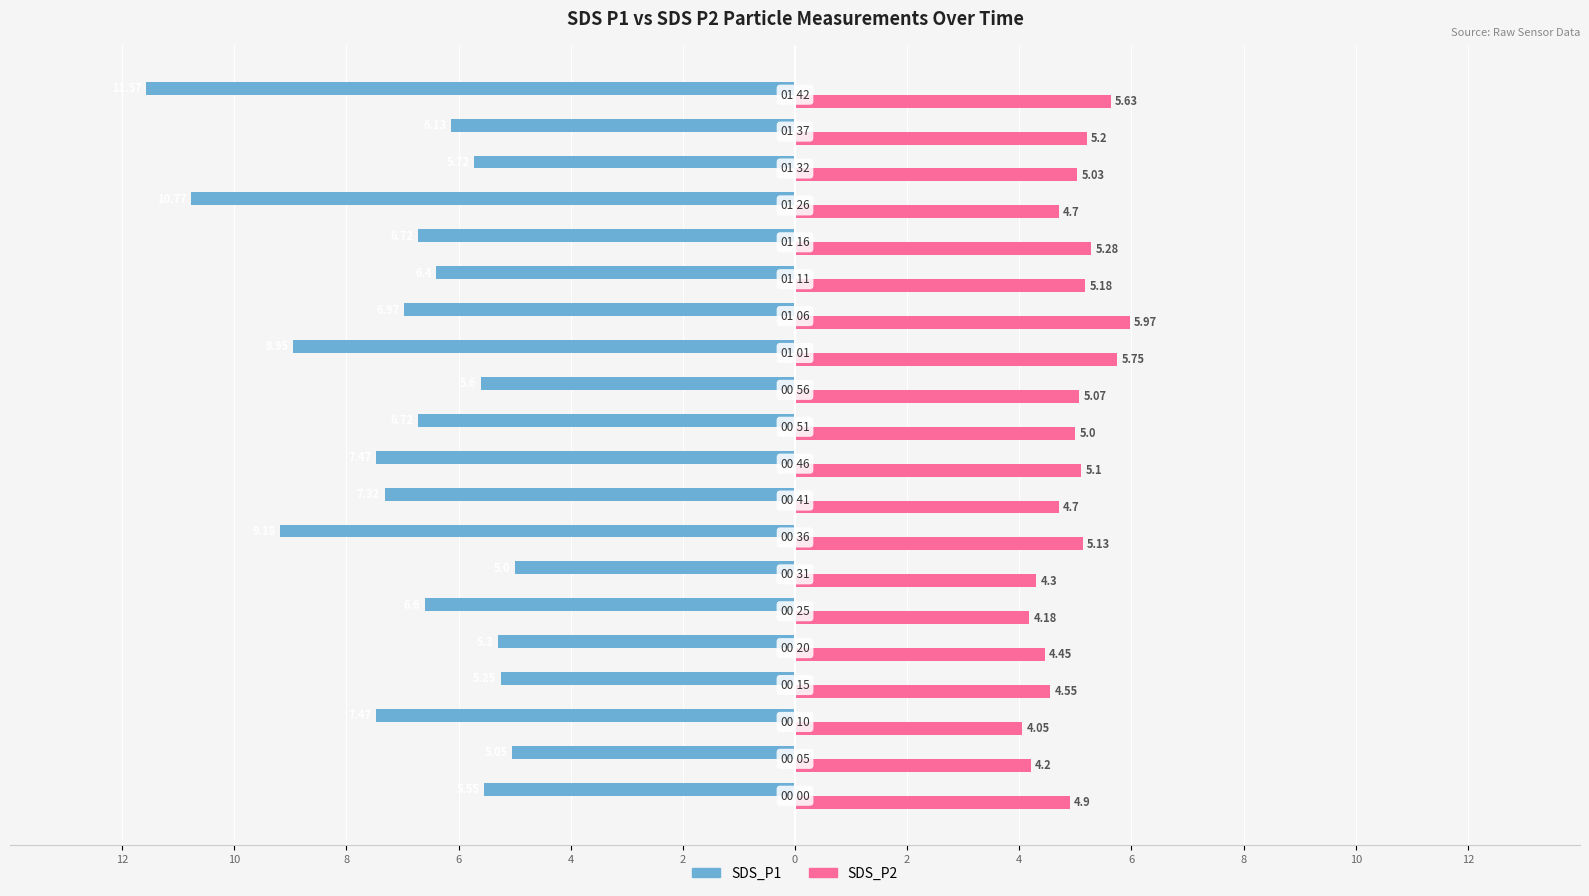

What are all the series names shown in the legend?

SDS_P1, SDS_P2